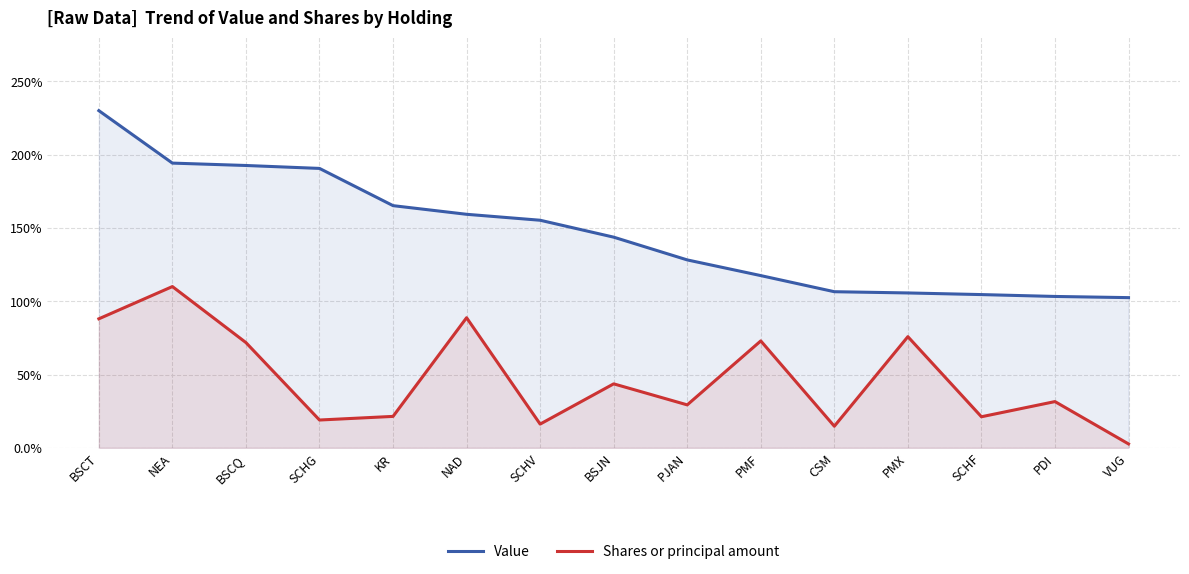

How many lines are shown in the chart?

2